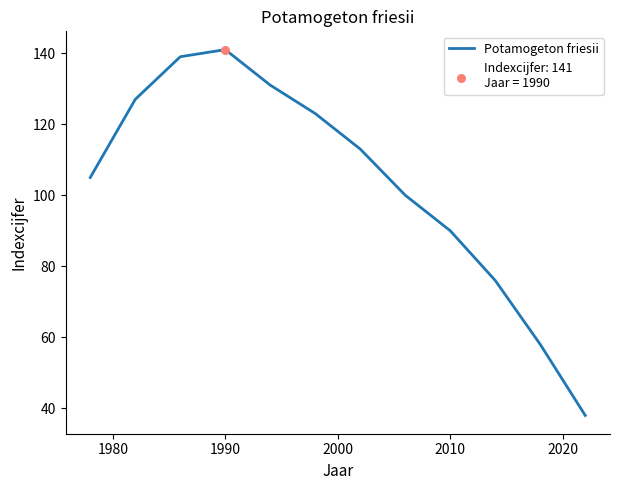

What is the smallest value displayed?

38